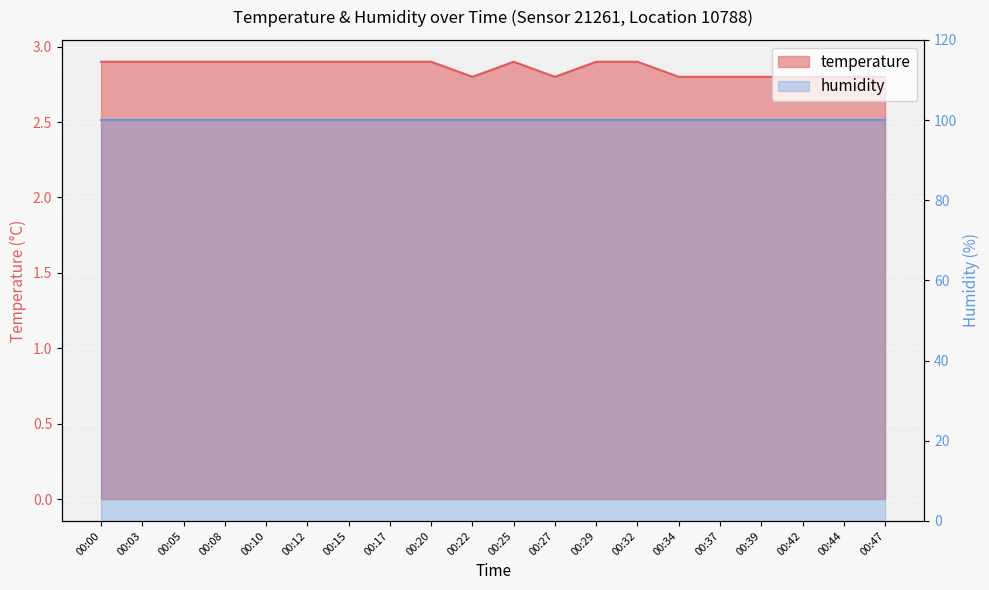

Approximately how many times larger is the value at 00:17 compared to 00:44?

1.0